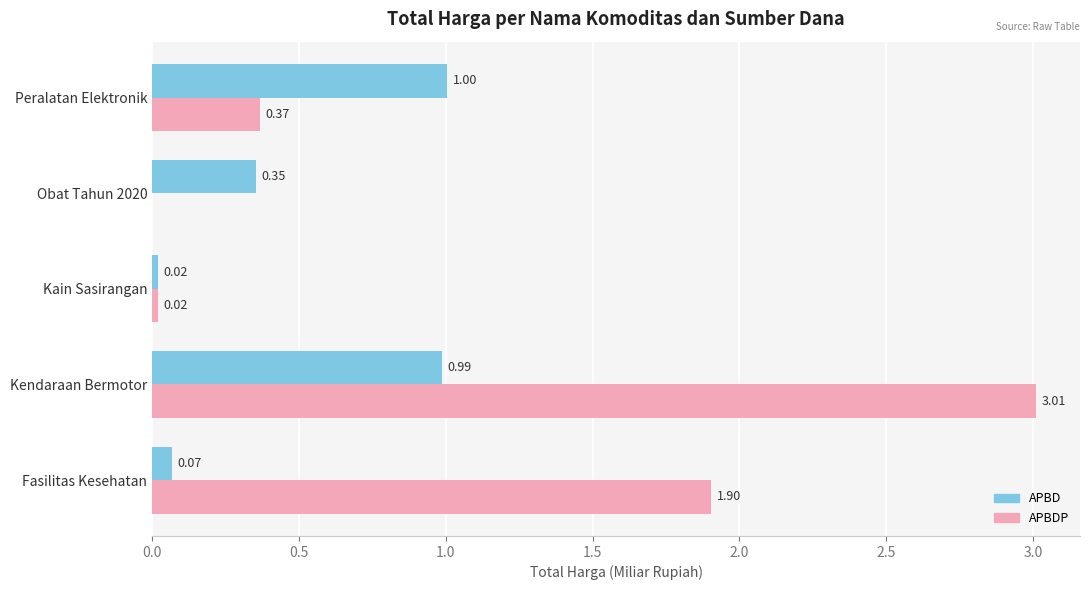

Between Kain Sasirangan and Peralatan Elektronik, which series saw the biggest shift?

APBD